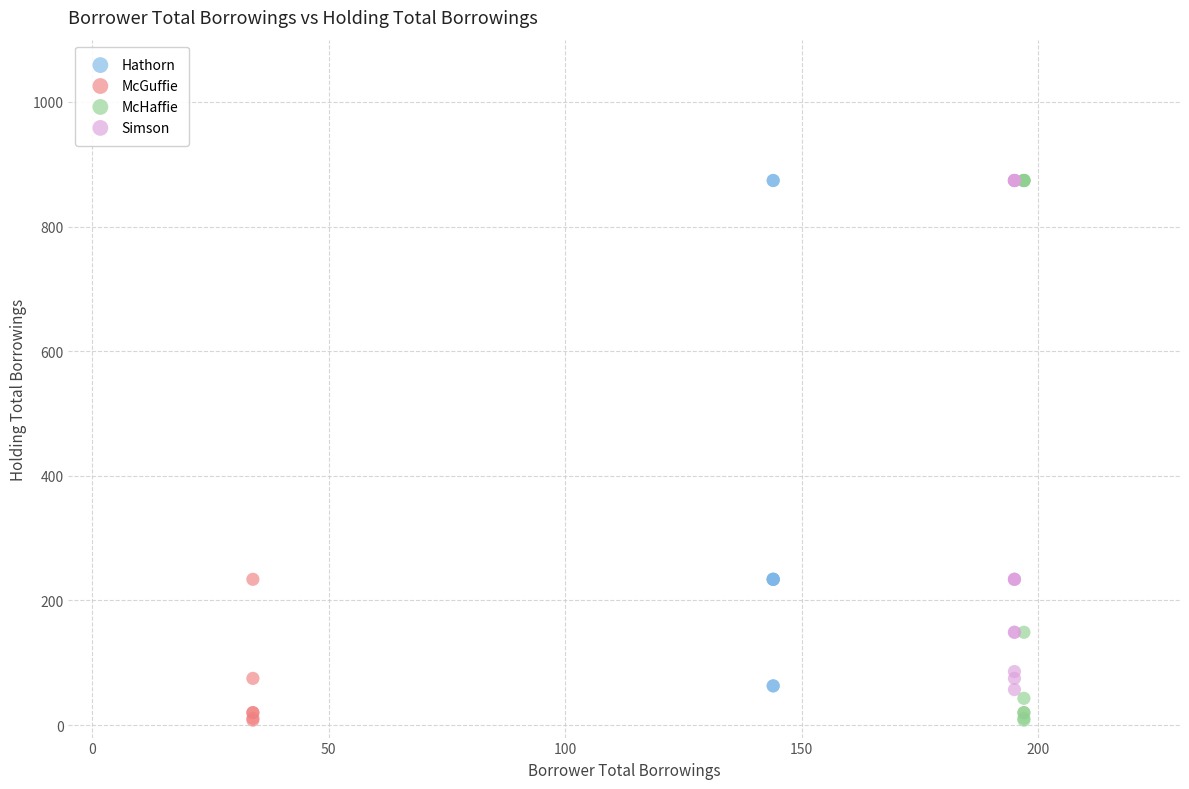

Which series has the widest spread of Y values?

McHaffie